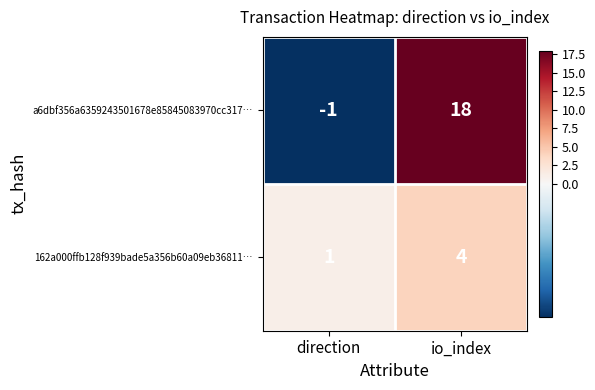

Read the a6dbf356a6359243501678e85845083970cc317… value at io_index, to the nearest 10.

20